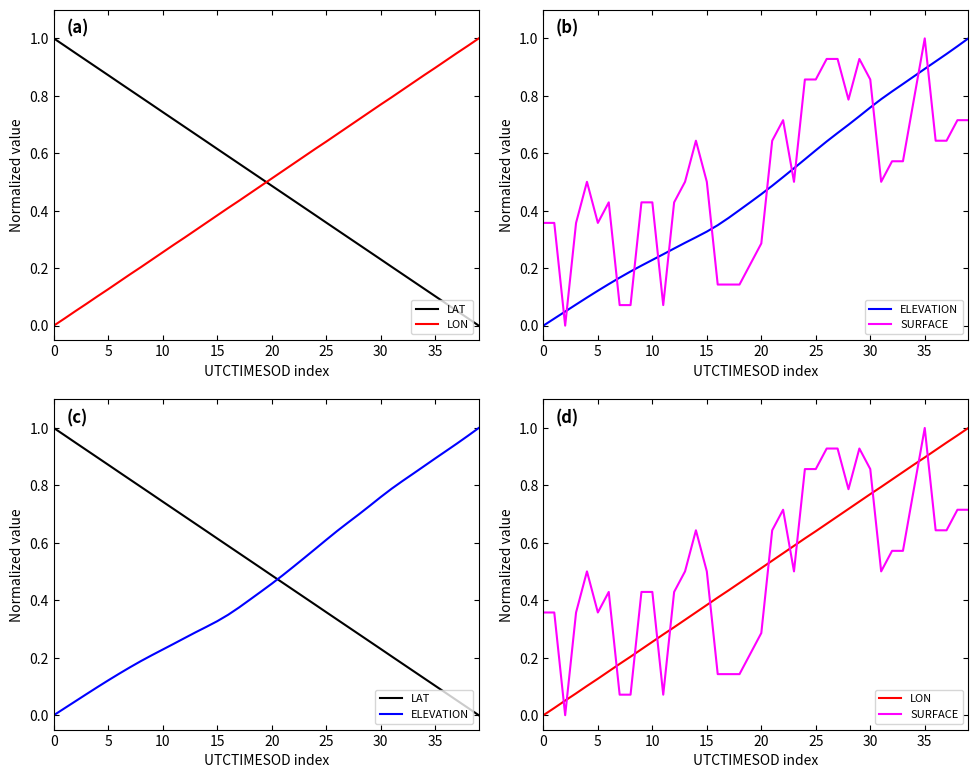

At which category does the chart reach its minimum across all series?

39